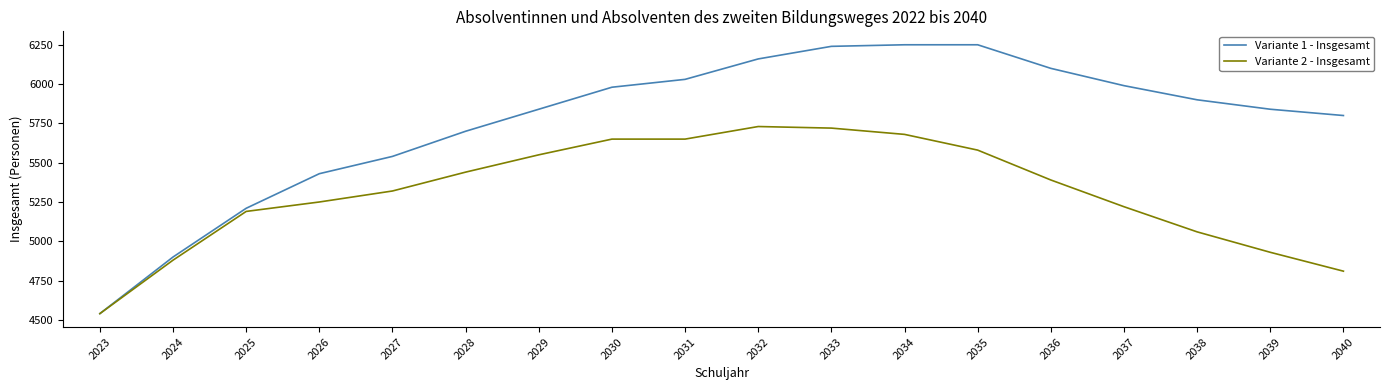

Reading left to right, list all the values displayed in this chart.

Variante 1 - Insgesamt: 4540	4900	5210	5430	5540	5700	5840	5980	6030	6160	6240	6250	6250	6100	5990	5900	5840	5800
Variante 2 - Insgesamt: 4540	4880	5190	5250	5320	5440	5550	5650	5650	5730	5720	5680	5580	5390	5220	5060	4930	4810